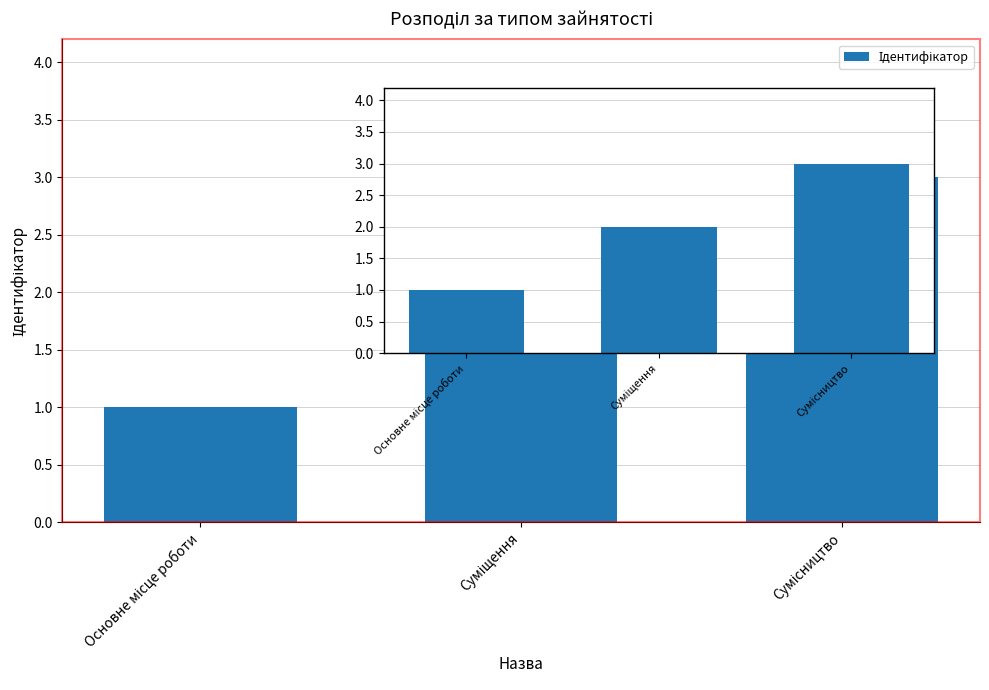

What is the greatest value displayed?

3